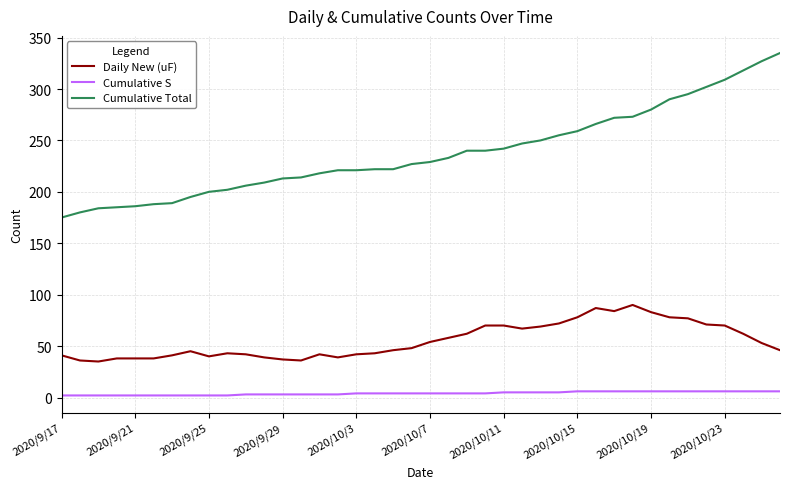

What is the difference between the maximum and minimum values in the Daily New (uF) series?

55